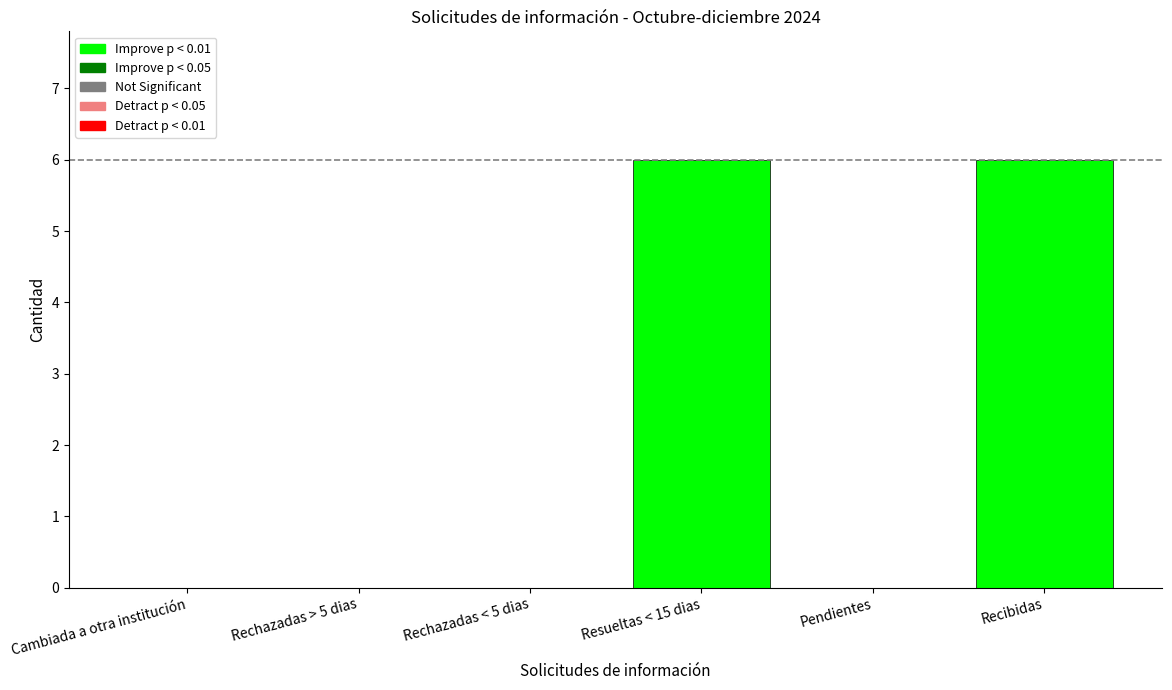

How many data points does each series have?

6